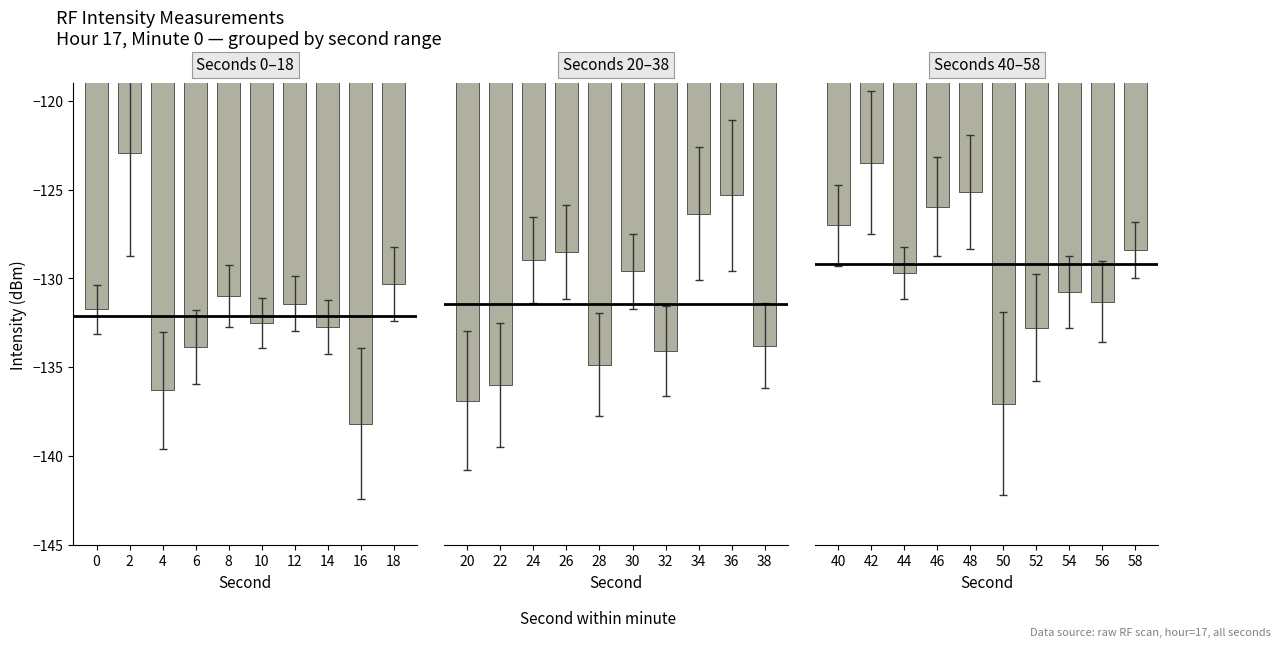

How many categories are shown in the chart?

10